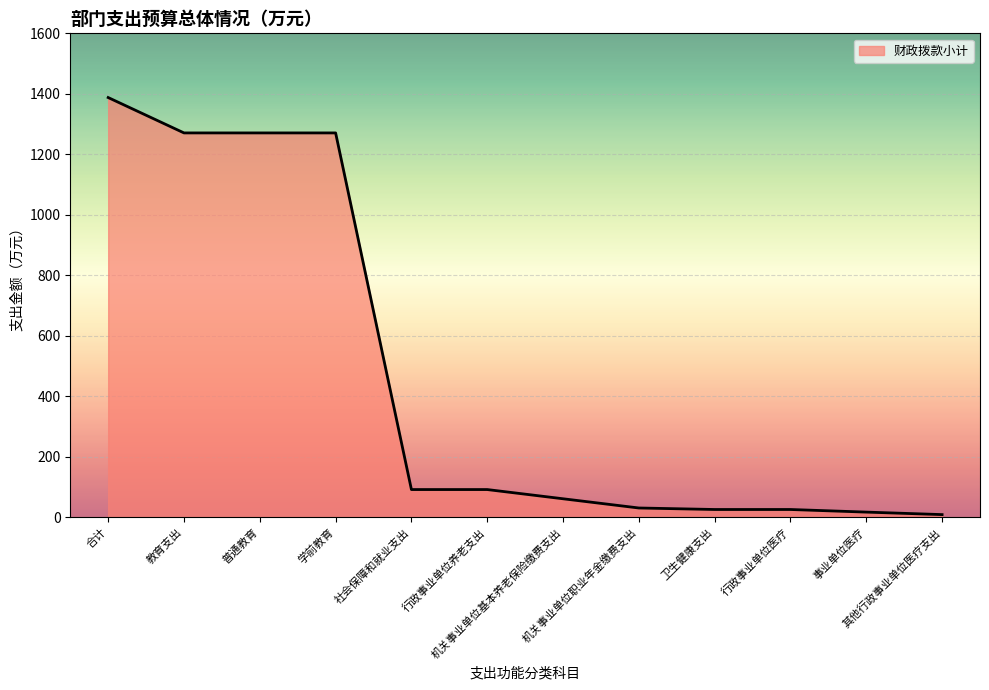

How many lines are shown in the chart?

1